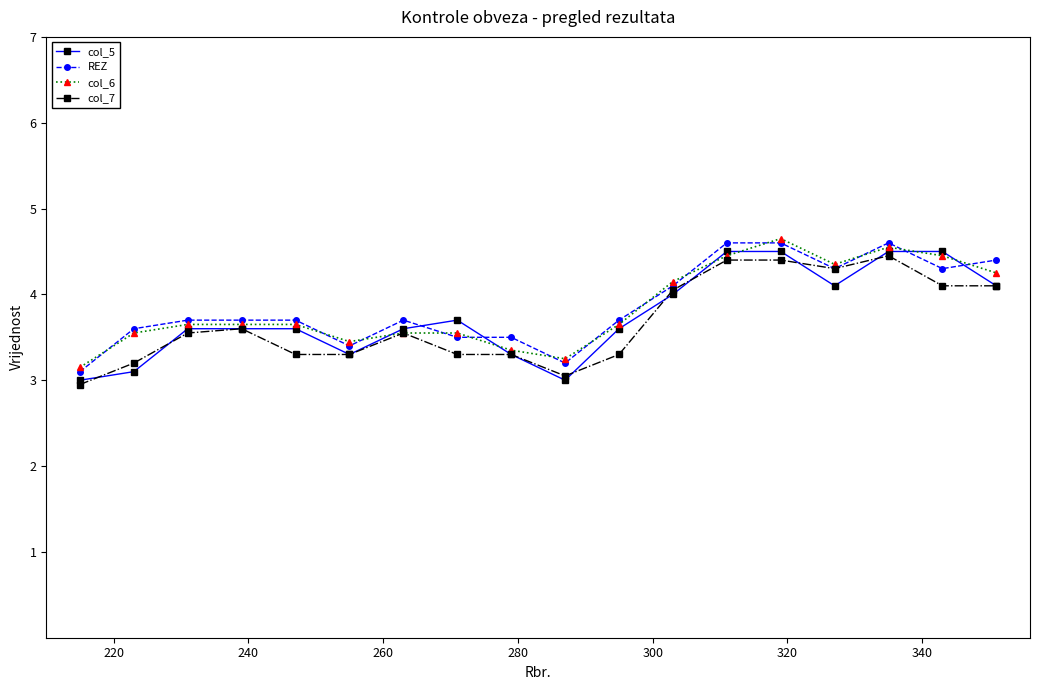

What is the value of the col_7 point at the 15th from the left?

4.3